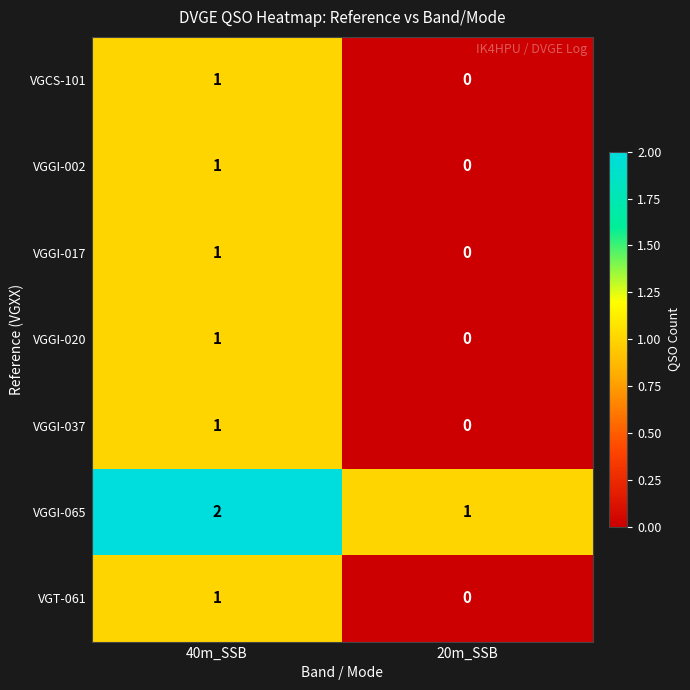

Where is VGCS-101 nearest to the value 0?

20m_SSB